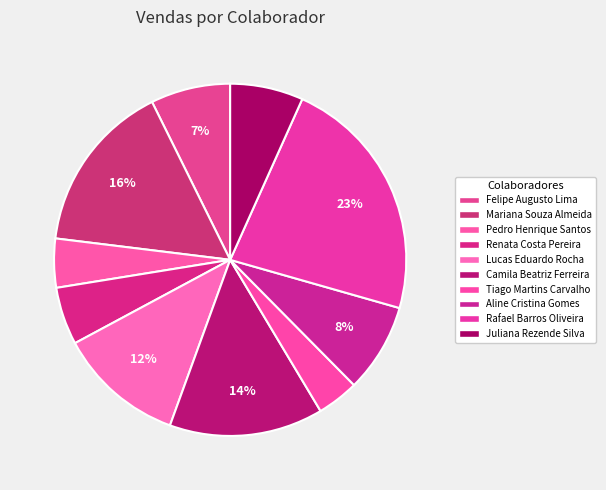

To the nearest percent, what is the difference between the largest and smallest slice percentages?

19%